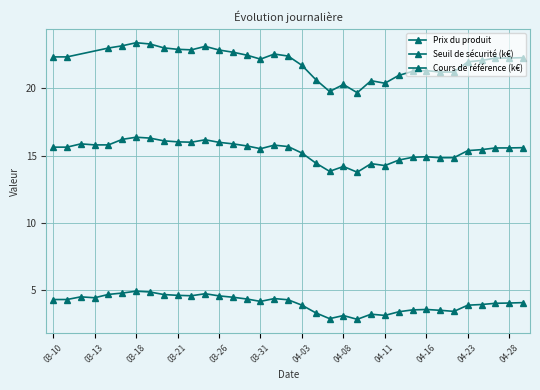

Between 2025-03-11 and 2025-04-09, which series saw the biggest shift?

Seuil de sécurité (k)